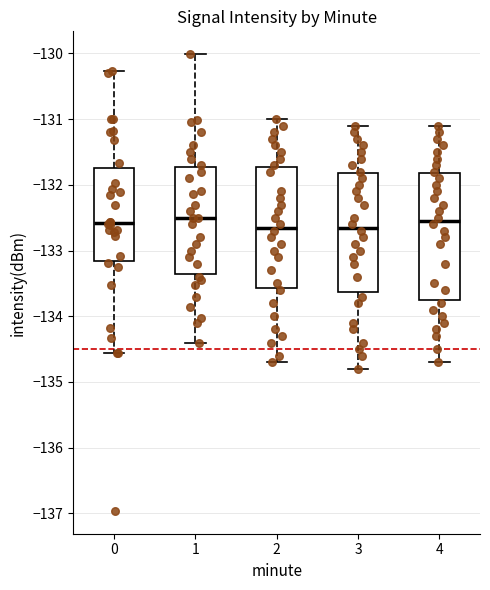

Reading left to right, read every box against the y-axis: the position of its median line, the range the box covers, and the ends of its whiskers. The values are not printed on the chart, so give them approximately, as read against the axis.

0: median -132.6, box -133.2 to -131.7, whiskers -134.6 to -130.3
1: median -132.5, box -133.3 to -131.7, whiskers -134.4 to -130.0
2: median -132.6, box -133.6 to -131.7, whiskers -134.7 to -131.0
3: median -132.6, box -133.6 to -131.8, whiskers -134.8 to -131.1
4: median -132.5, box -133.7 to -131.8, whiskers -134.7 to -131.1